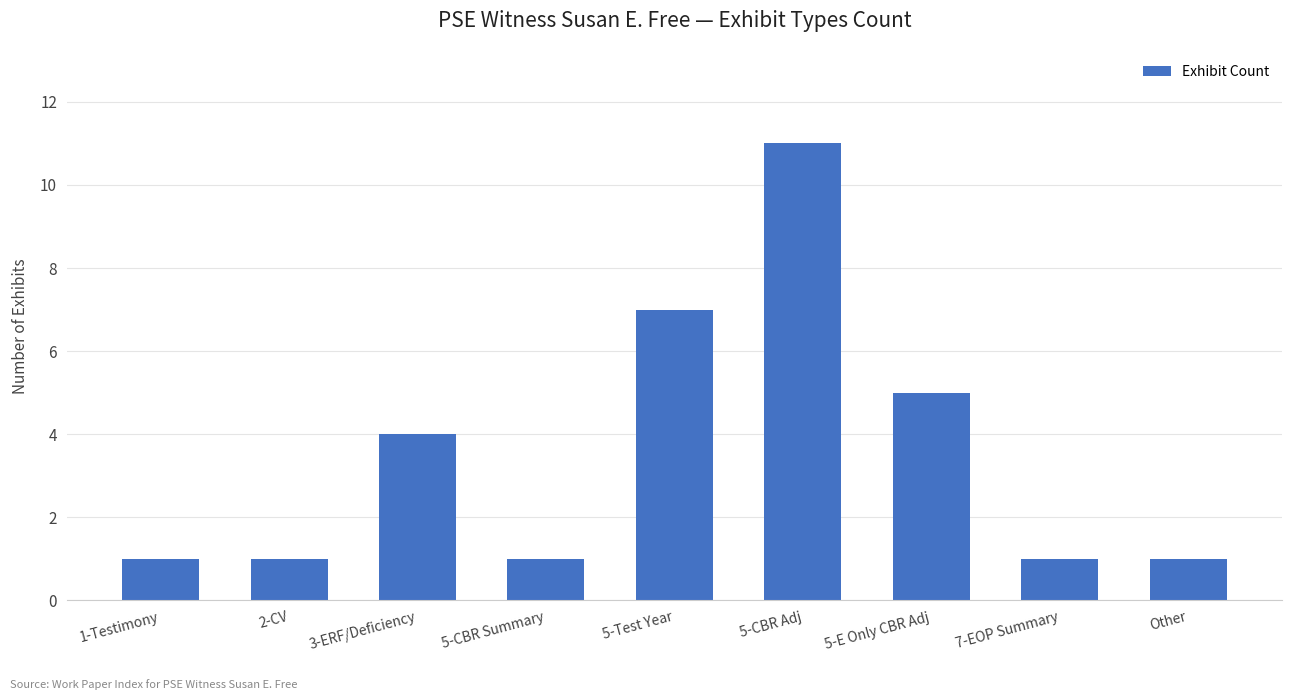

True or false: the data shows 2 at 5-E Only CBR Adj.

False